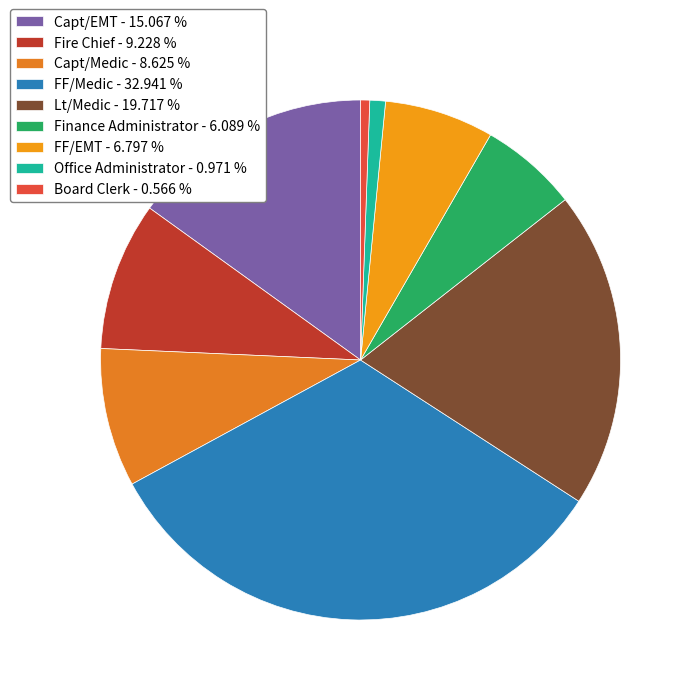

Count the number of slices in the pie.

9